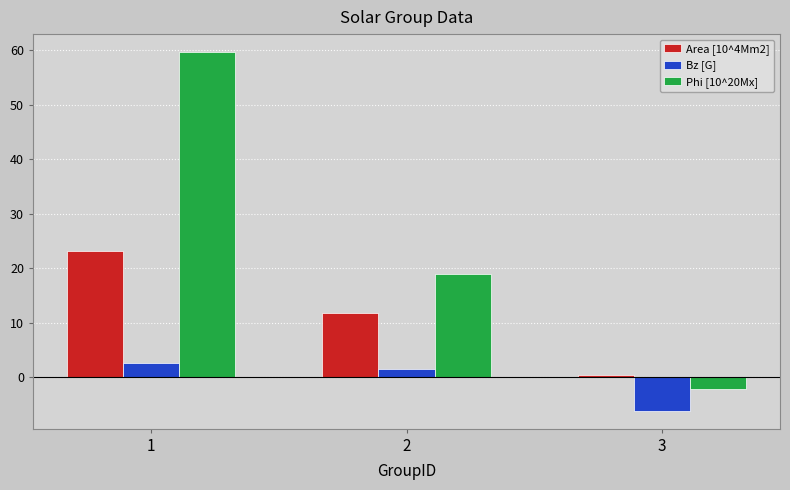

Reading right to left, extract all data points from this chart.

Area [10^4Mm2]: 0.4	11.8	23.2
Bz [G]: -6.1	1.6	2.6
Phi [10^20Mx]: -2.2	18.9	59.6